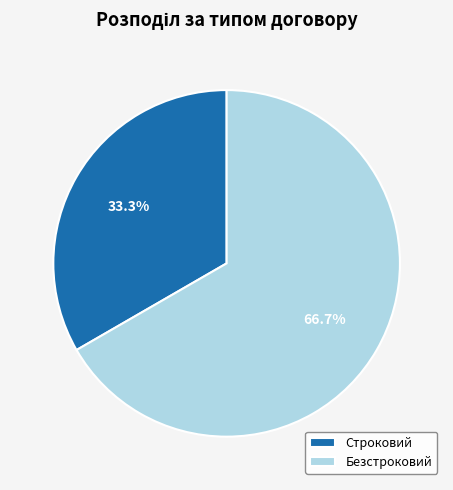

Between Строковий and Безстроковий, which is larger?

Безстроковий